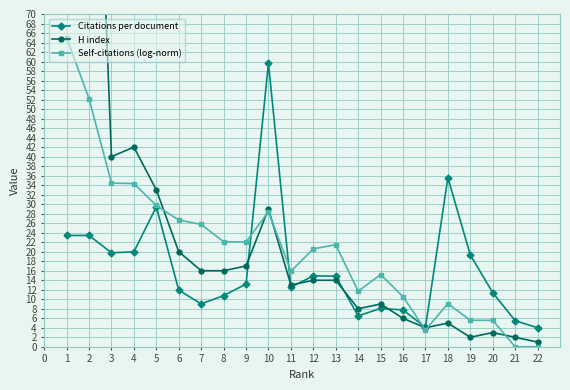

What is the sum of all Citations per document values?

365.2